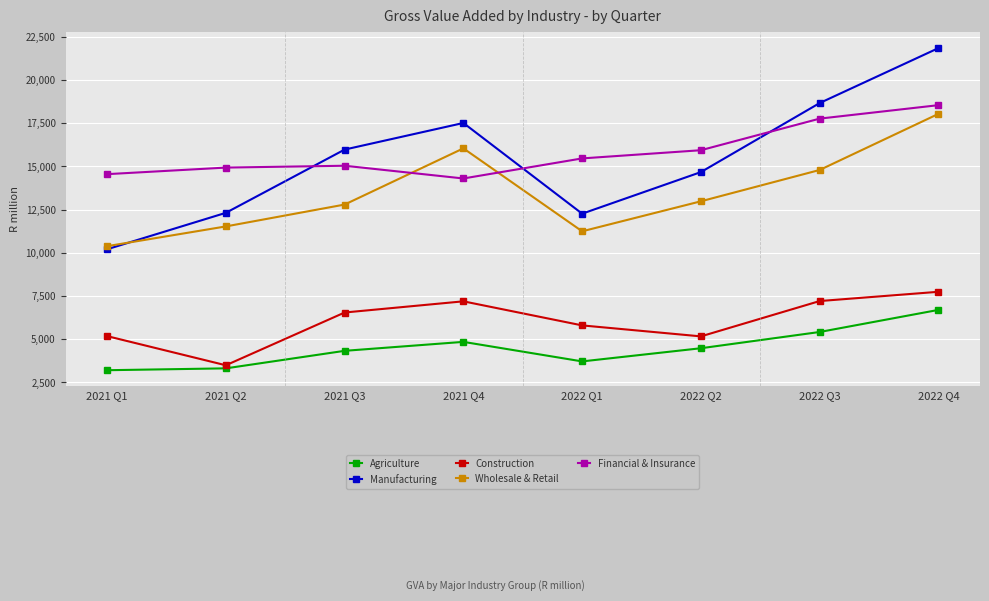

Between 2021 Q2 and 2021 Q4, which series saw the biggest shift?

Manufacturing